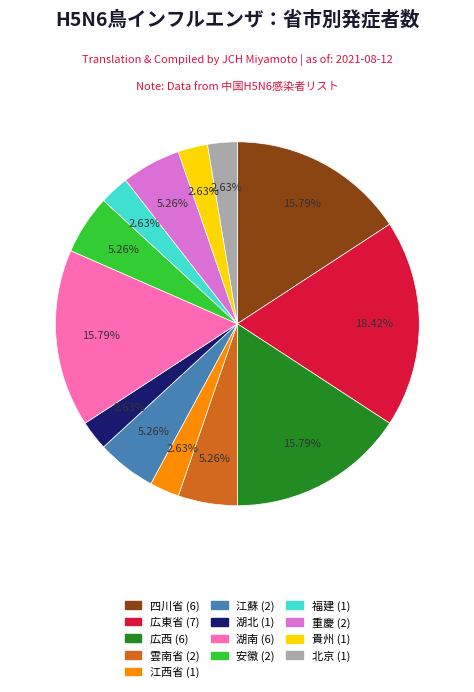

To the nearest percent, what percentage of the pie is 四川省?

16%